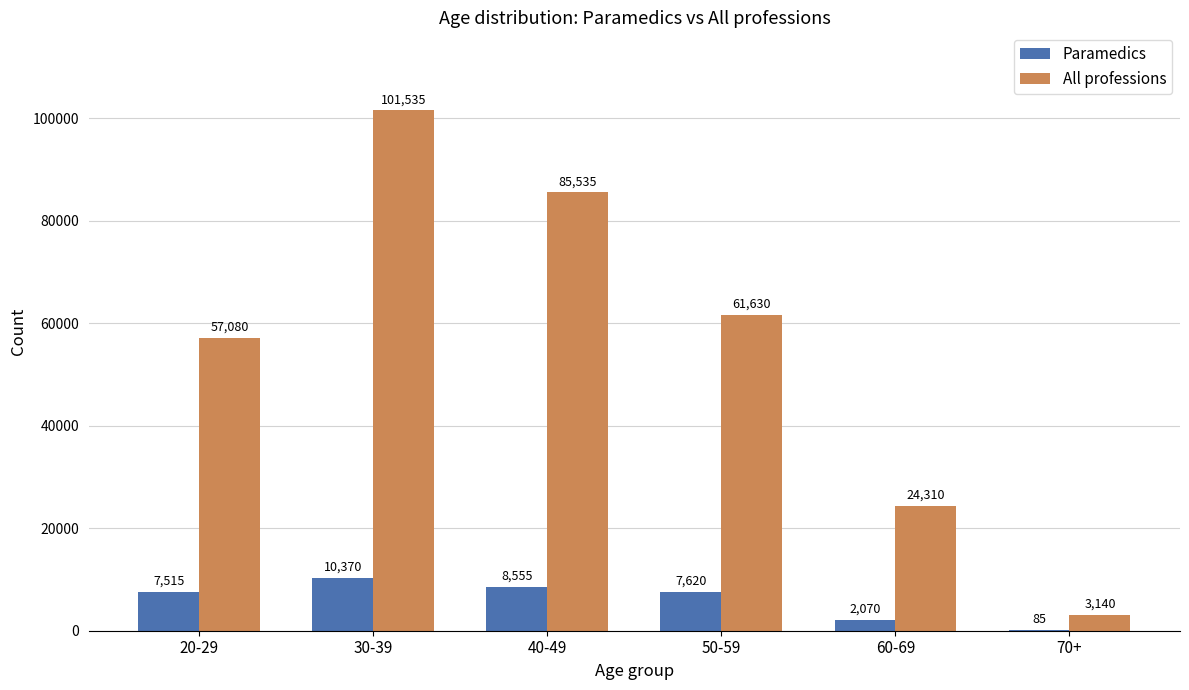

What is the average value of the All professions series?

55538